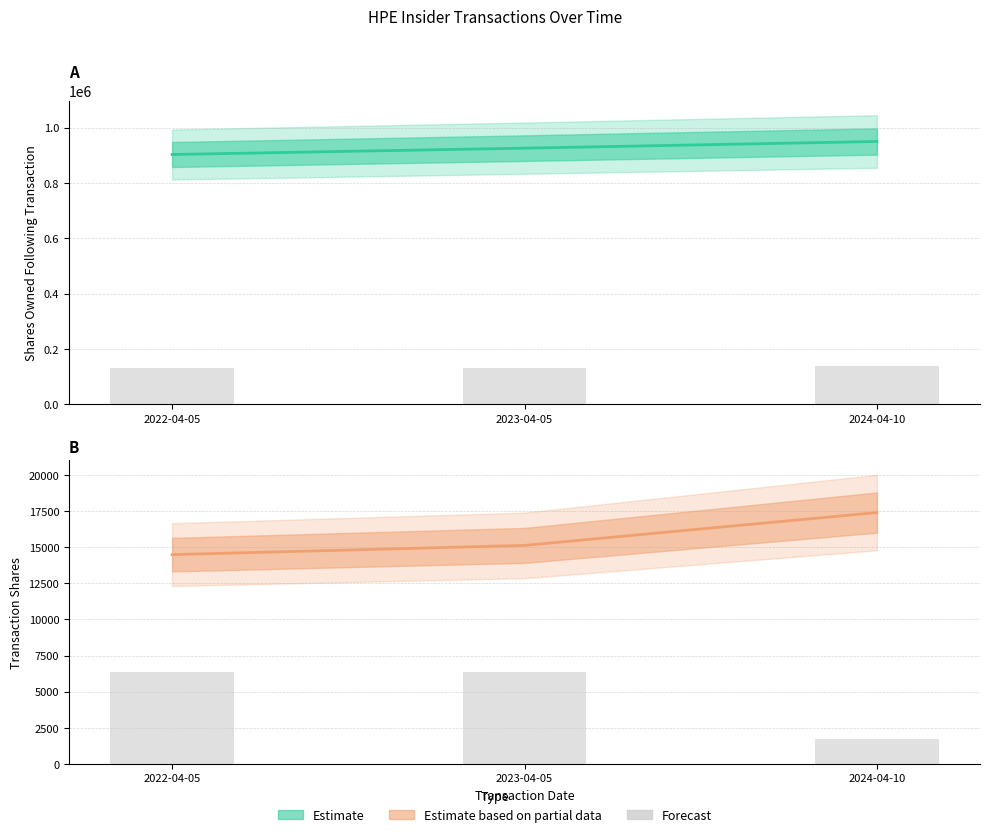

Between 2024-04-10 and 2023-04-05, which is larger?

2024-04-10